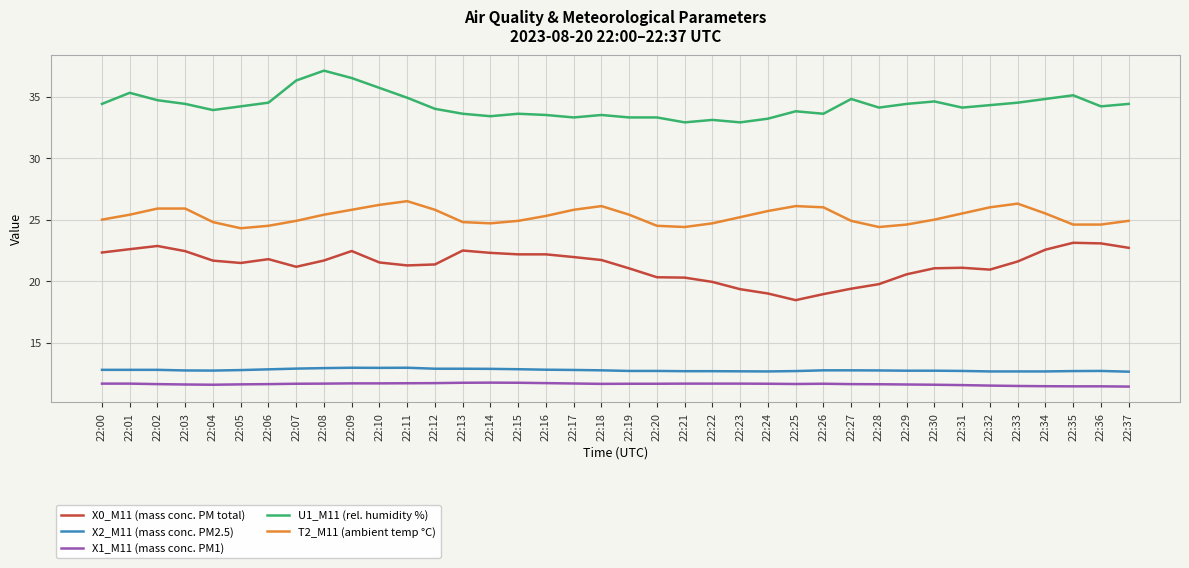

True or false: X2_M11 (mass conc. PM2.5) and X1_M11 (mass conc. PM1) intersect in this chart.

False